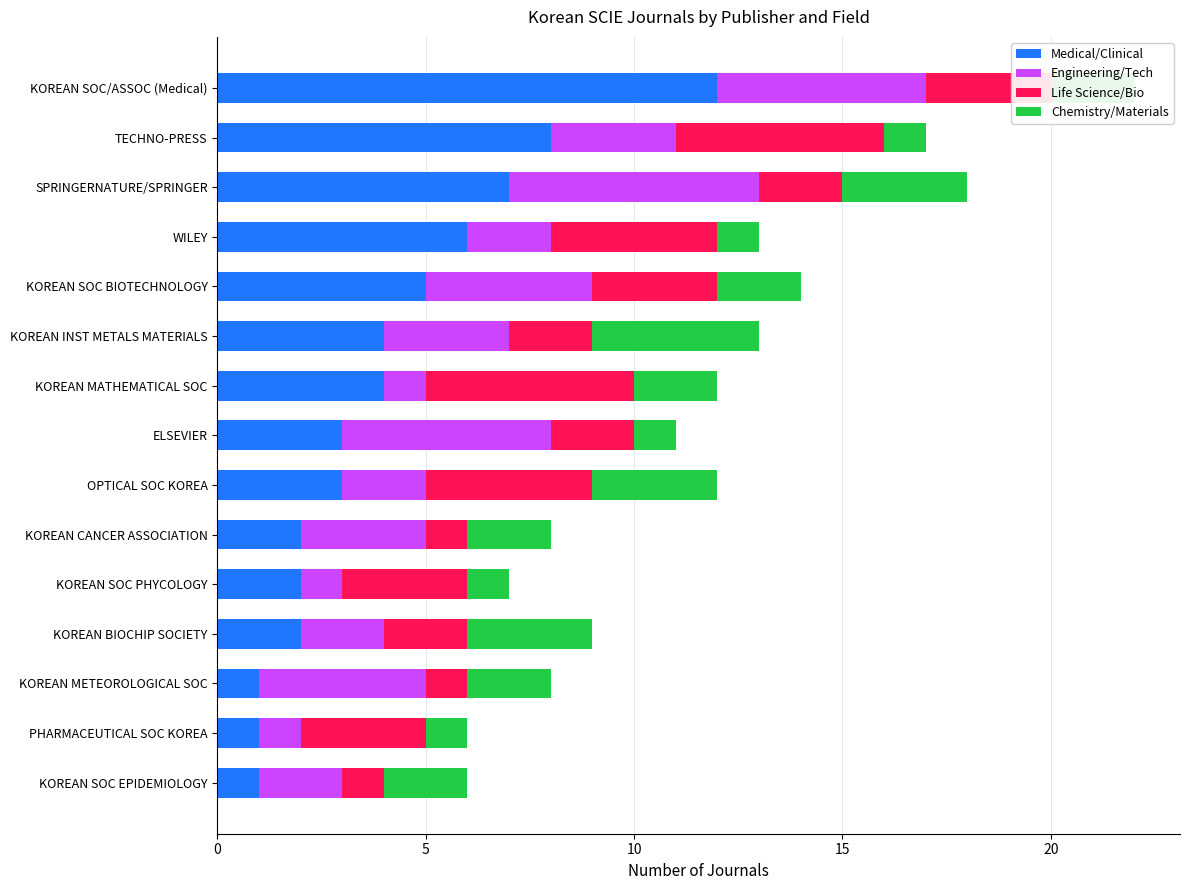

The Medical/Clinical series shows 3 at WILEY. True or false?

False